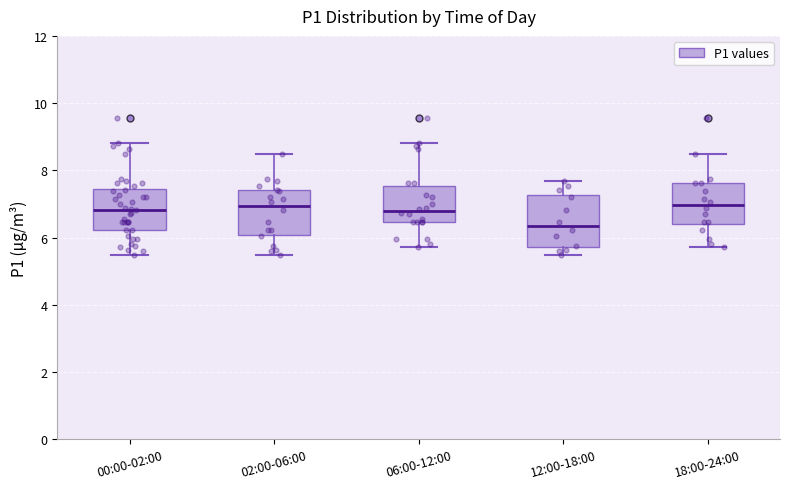

Where is the upper edge of the box for 12:00-18:00 on the y-axis? The values are not printed on the chart, so give them approximately, as read against the axis.

7.2